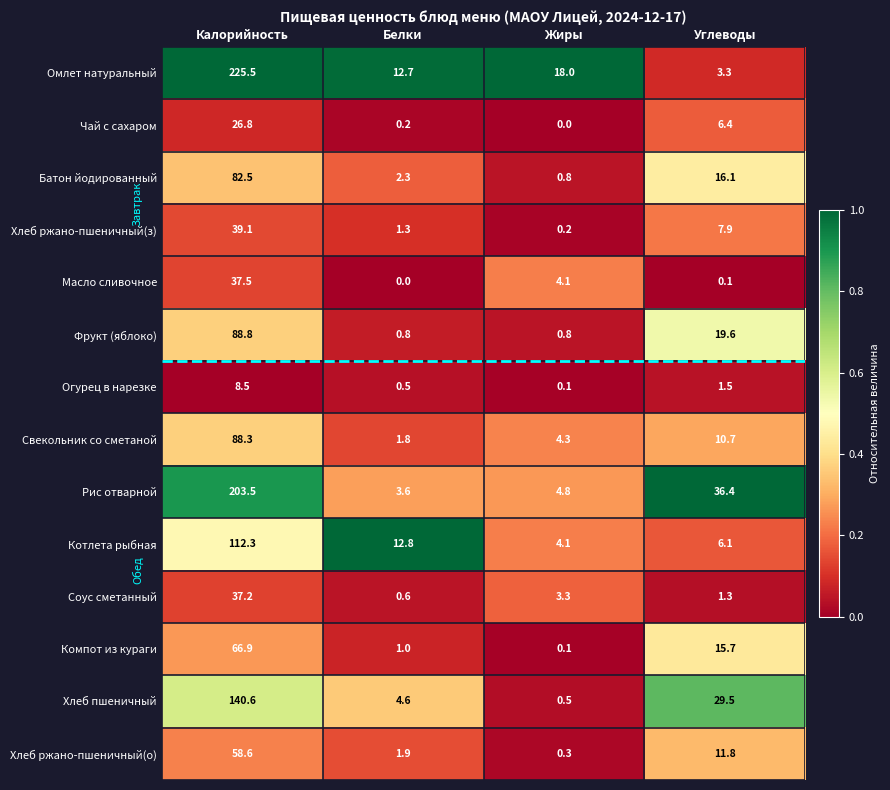

At how many categories does at least one series exceed 0?

4